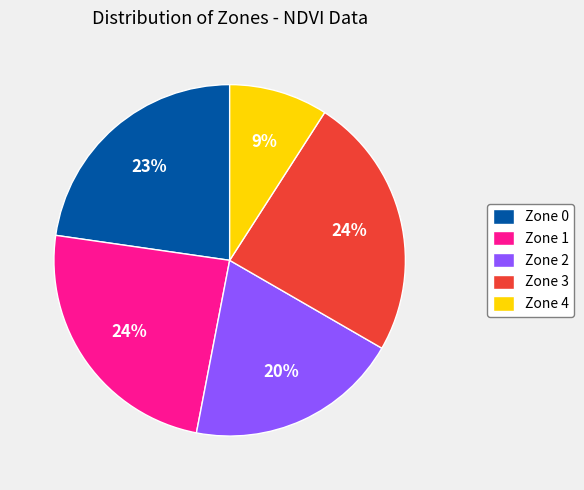

Which slice is the smallest?

Zone 4